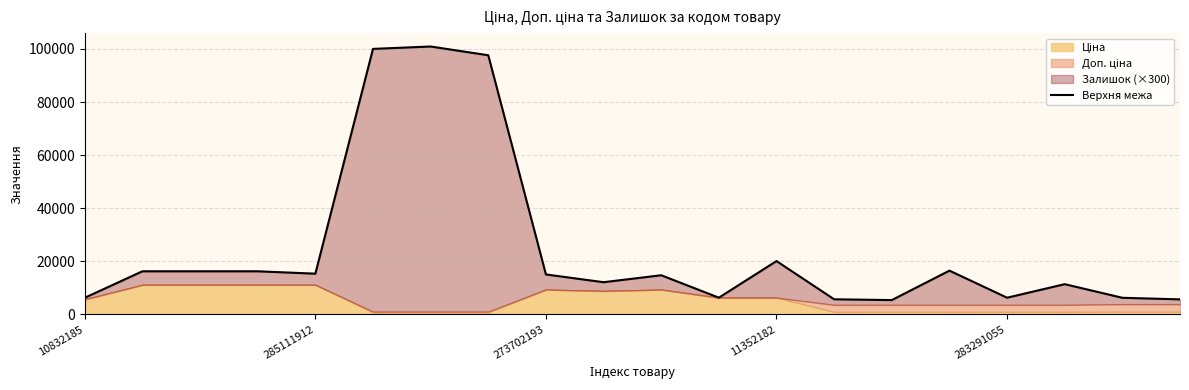

Rank the categories by value from highest to lowest.

6, 5, 7, 12, 15, 285111912, 273702193, 11352182, 283291055, 8, 10, 9, 17, 11, 16, 10832185, 18, 13, 19, 14